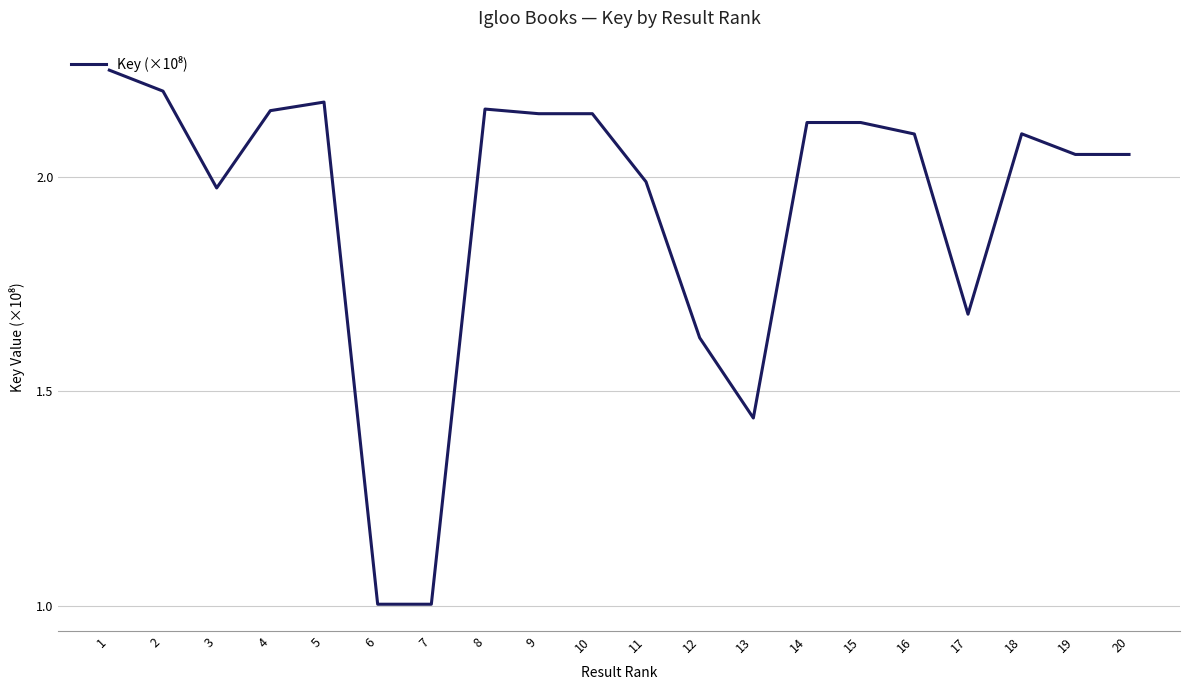

What is the smallest value displayed?

1.0